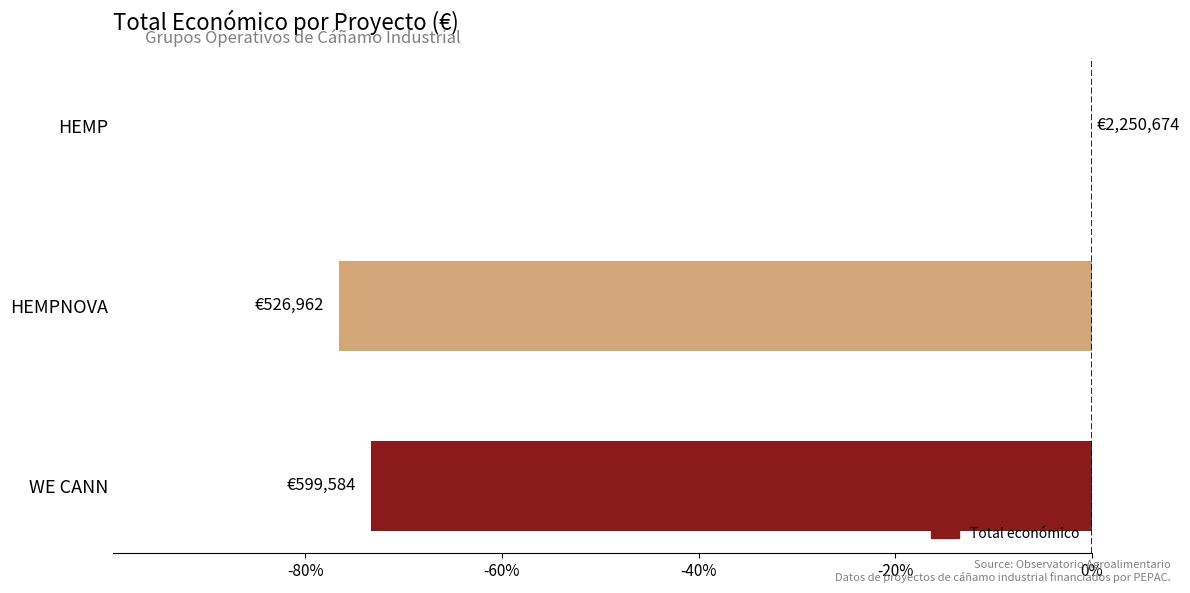

Is it true that the value at HEMPNOVA is -48.3?

False